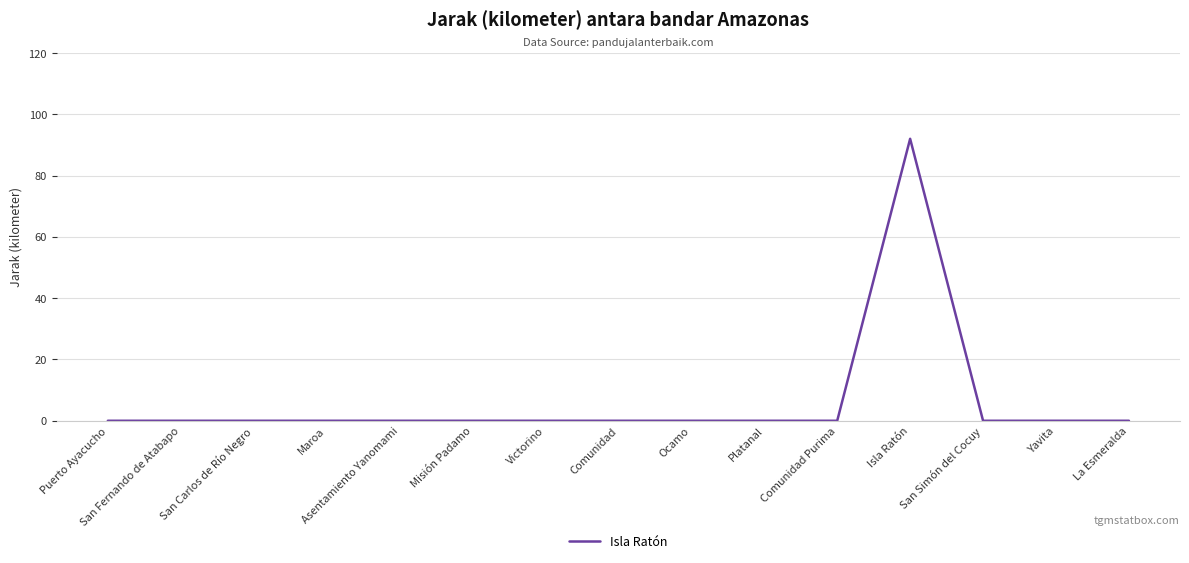

What is the difference between the maximum and minimum values?

92